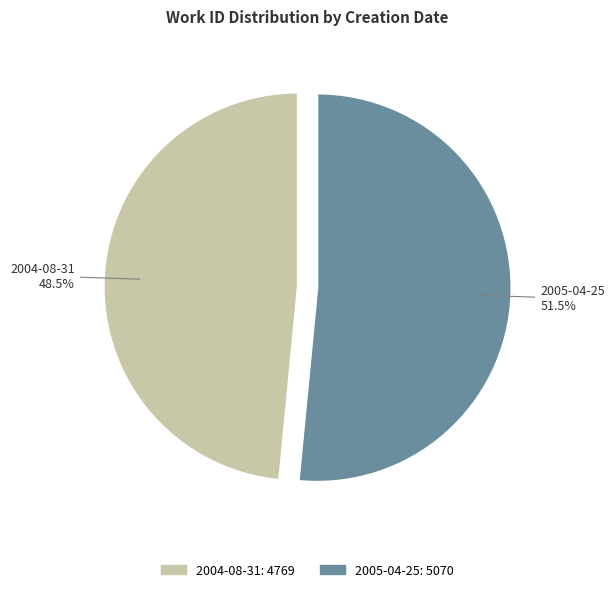

To the nearest percent, what is the combined percentage of 2004-08-31 and 2005-04-25?

100%